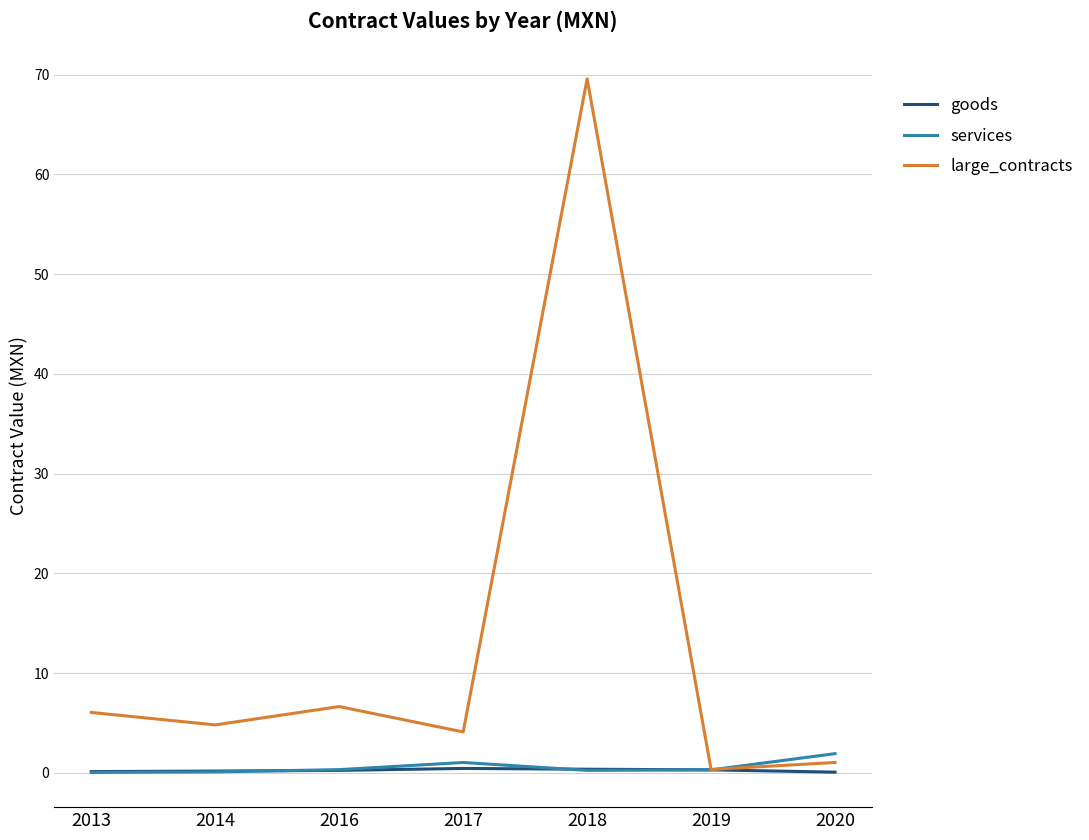

What is the maximum value shown in the chart?

69.6